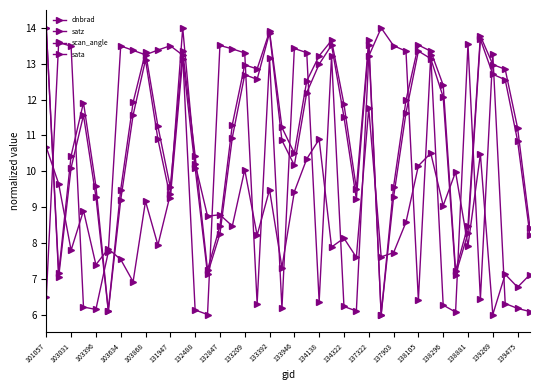

Which series has the widest spread of values?

dnbrad